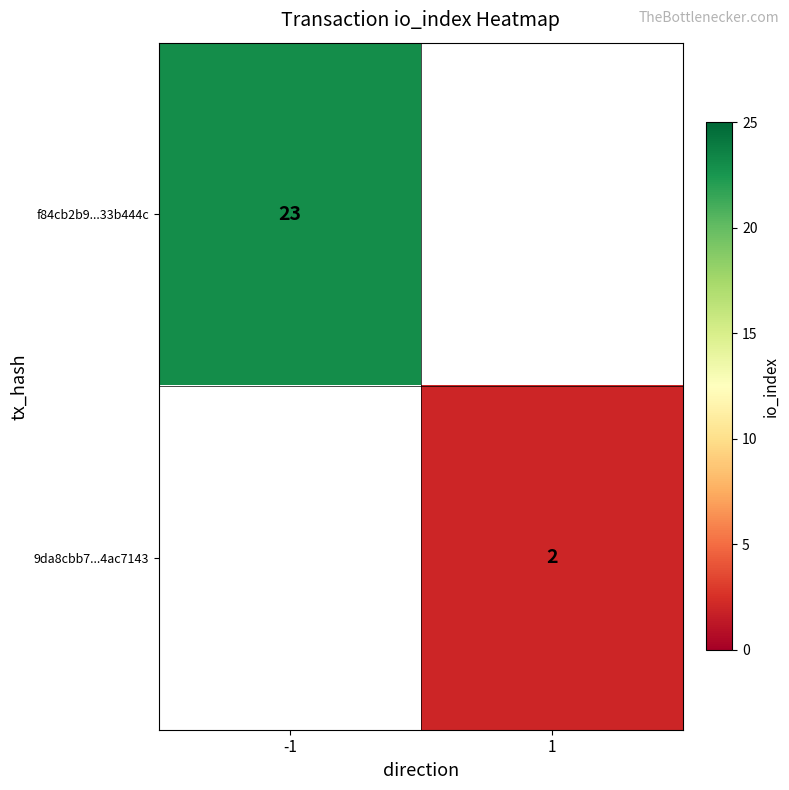

At how many categories does at least one series exceed 18?

1